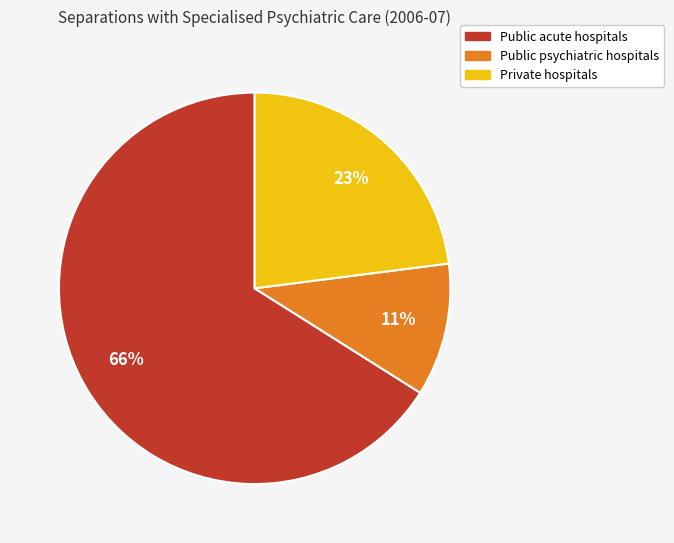

Count the number of slices in the pie.

3